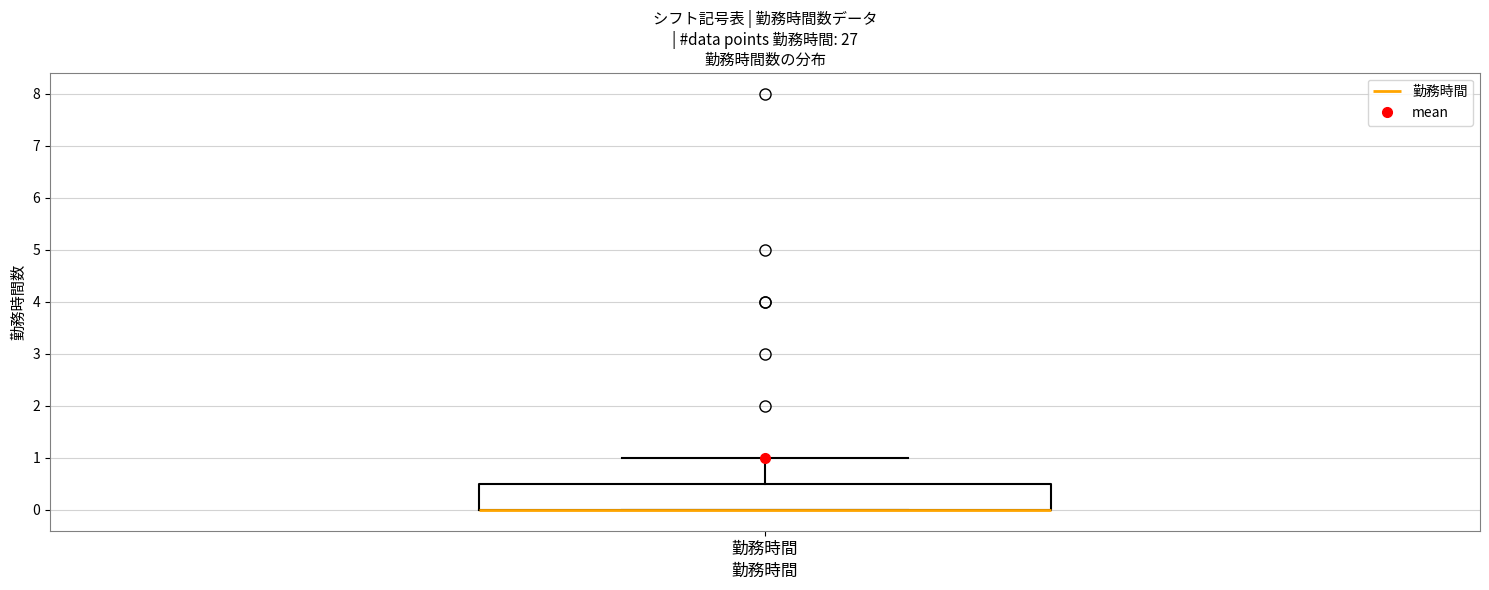

Where is the upper edge of the box for 勤務時間 on the y-axis? The values are not printed on the chart, so give them approximately, as read against the axis.

0.5